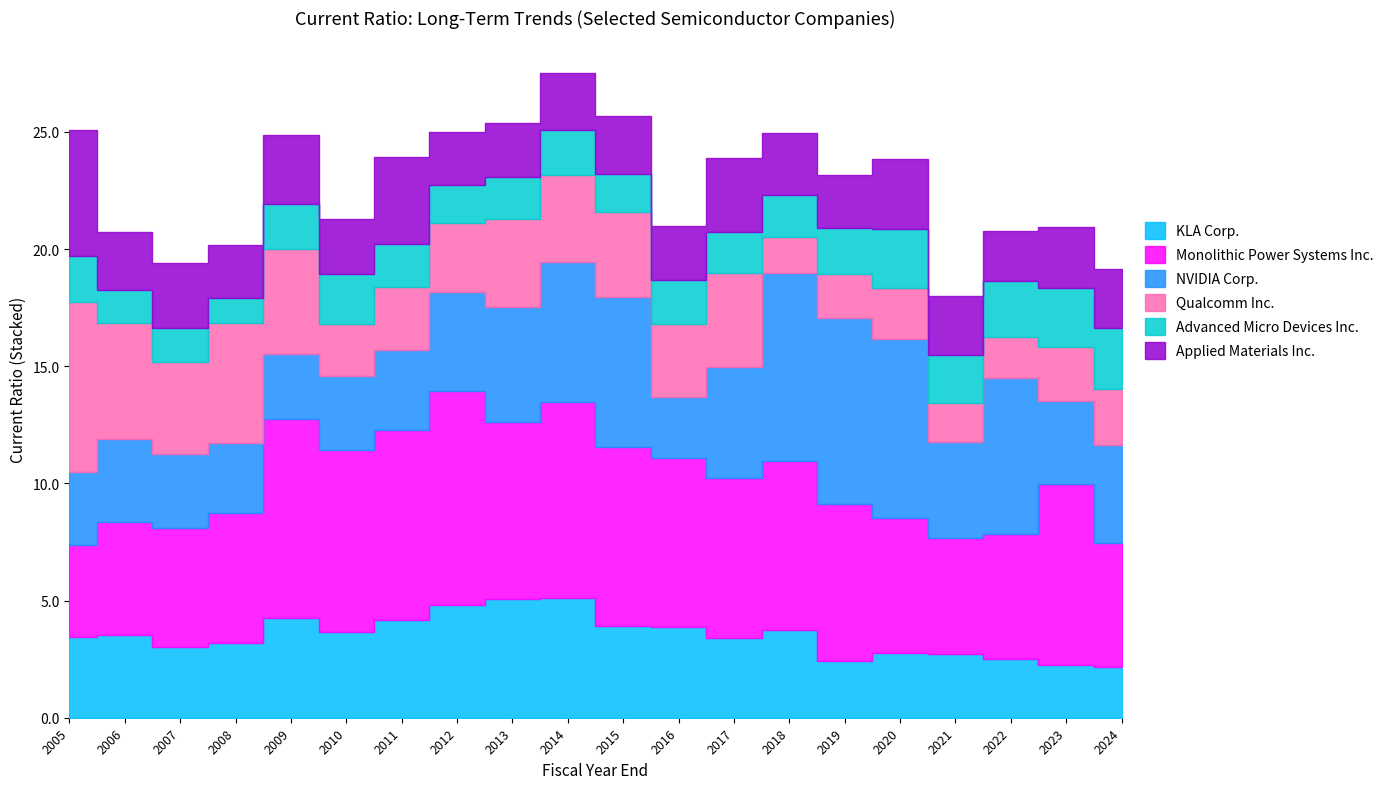

How many values in the KLA Corp. series are below 3?

6